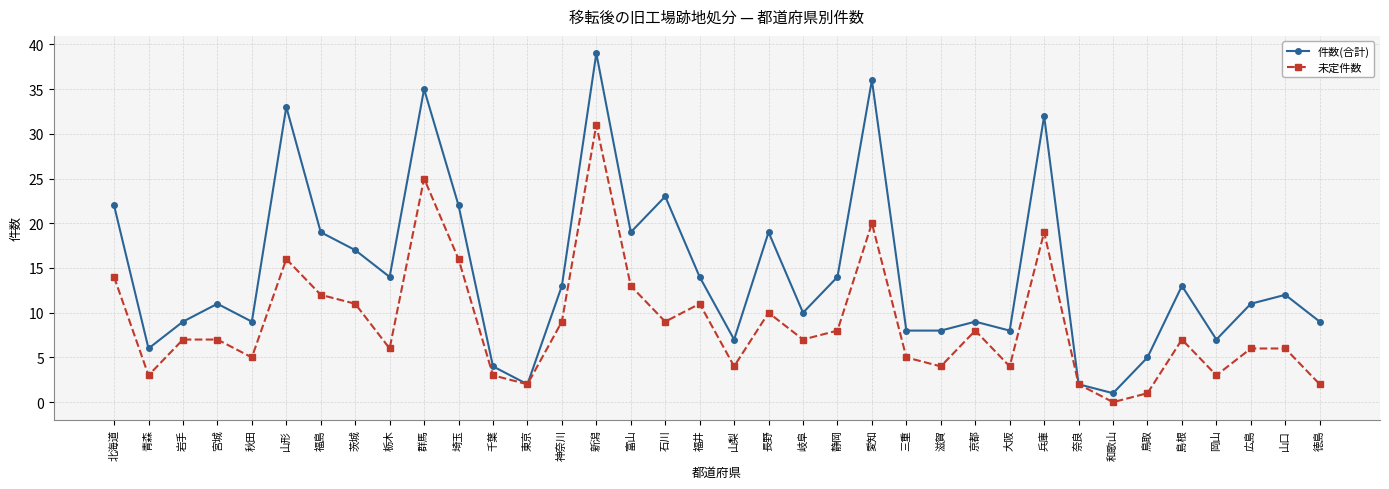

Rank the series by their maximum value, from lowest to highest.

未定件数, 件数(合計)